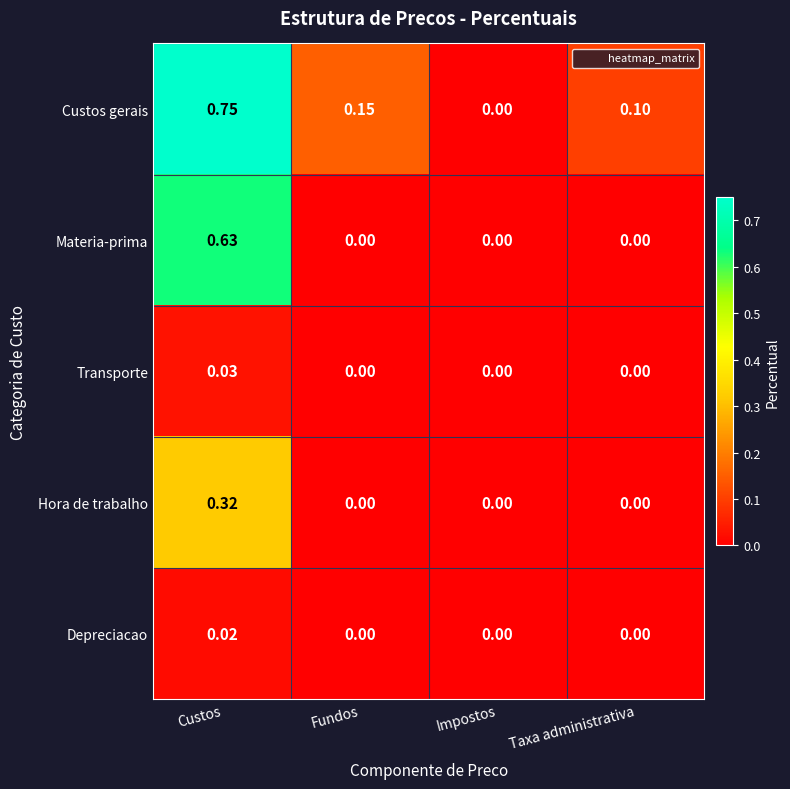

Between Custos and Fundos, which series saw the biggest shift?

Materia-prima